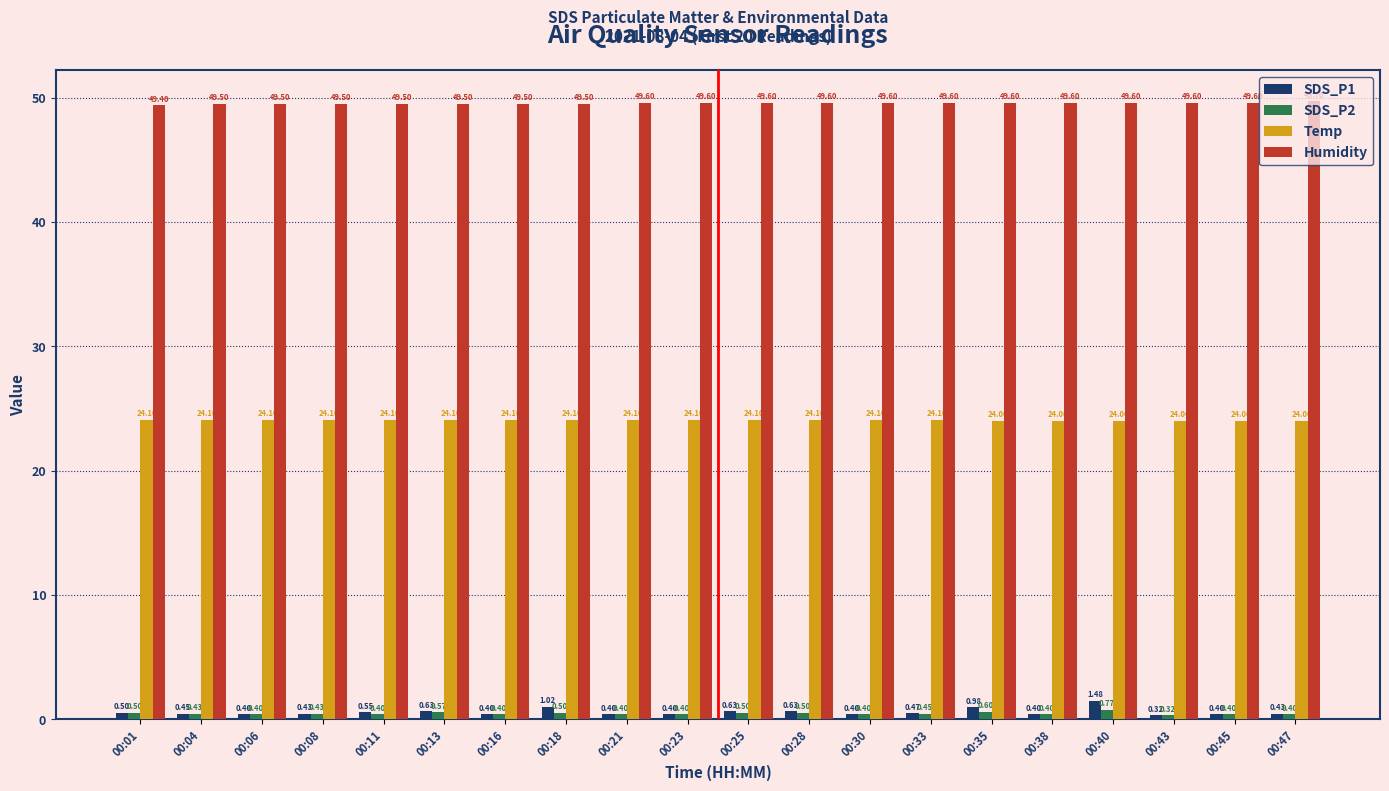

At 00:40, list the series in order from largest to smallest.

Humidity, Temp, SDS_P1, SDS_P2